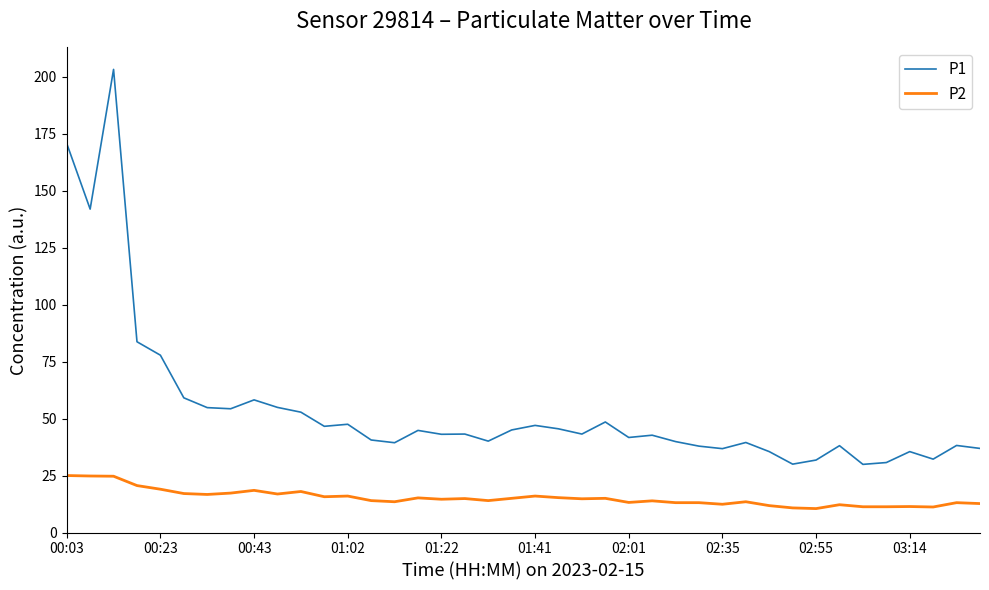

What is the maximum value shown in the chart?

203.2